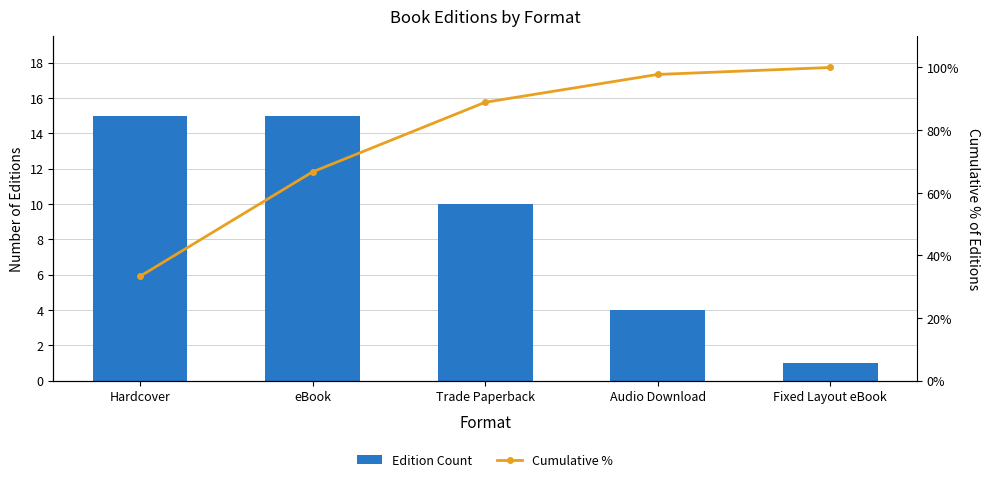

What is the sum of the Cumulative % values at Hardcover and Audio Download?

131.1